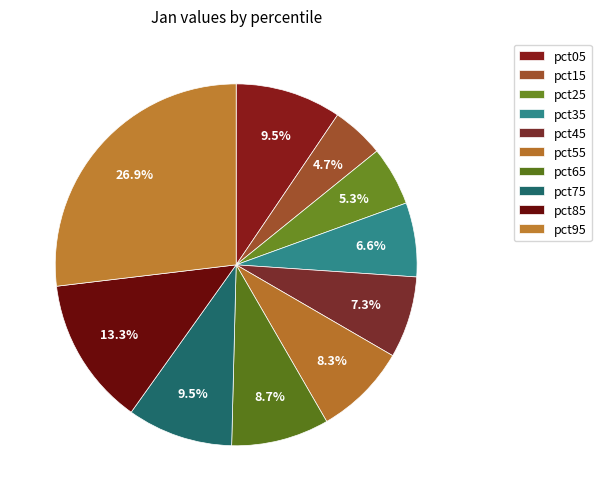

Rank the categories by value from highest to lowest.

pct95, pct85, pct05, pct75, pct65, pct55, pct45, pct35, pct25, pct15